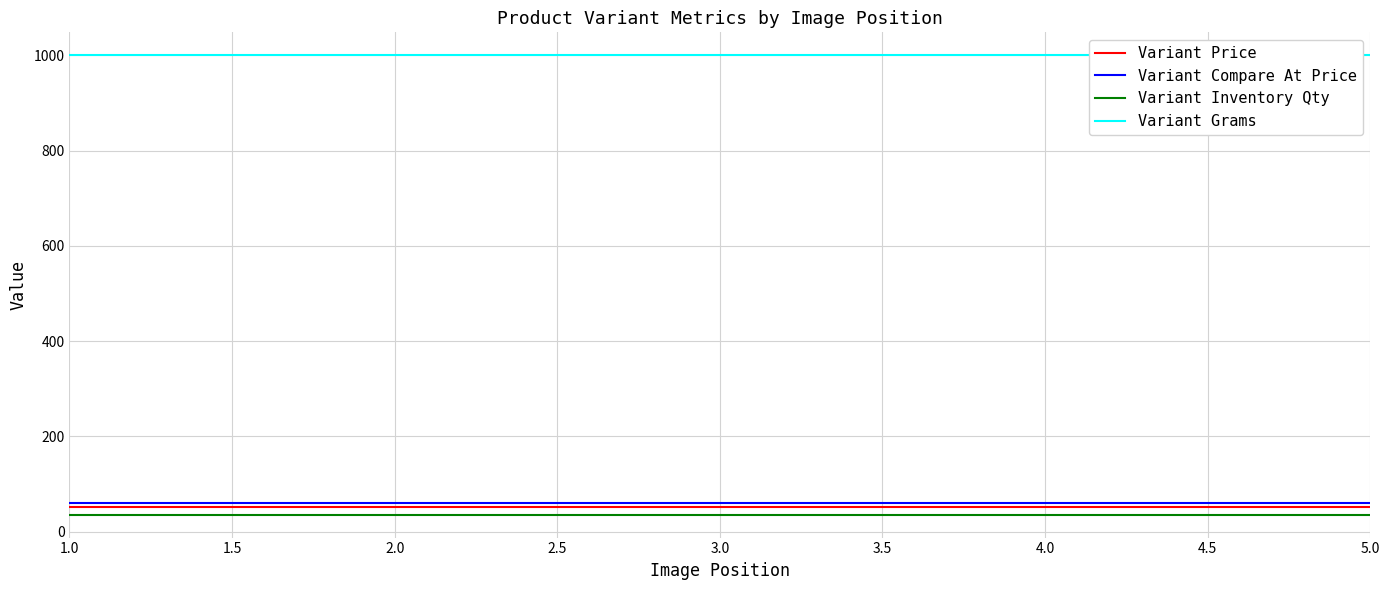

What is the spread (max minus min) of values at 2.0?

964